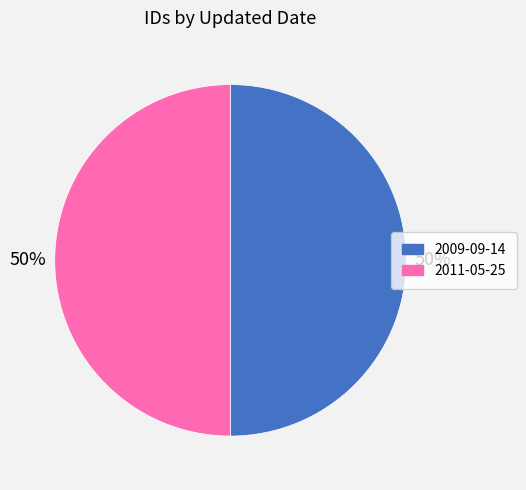

Combined, do 2011-05-25 and 2009-09-14 account for over 50%?

Yes